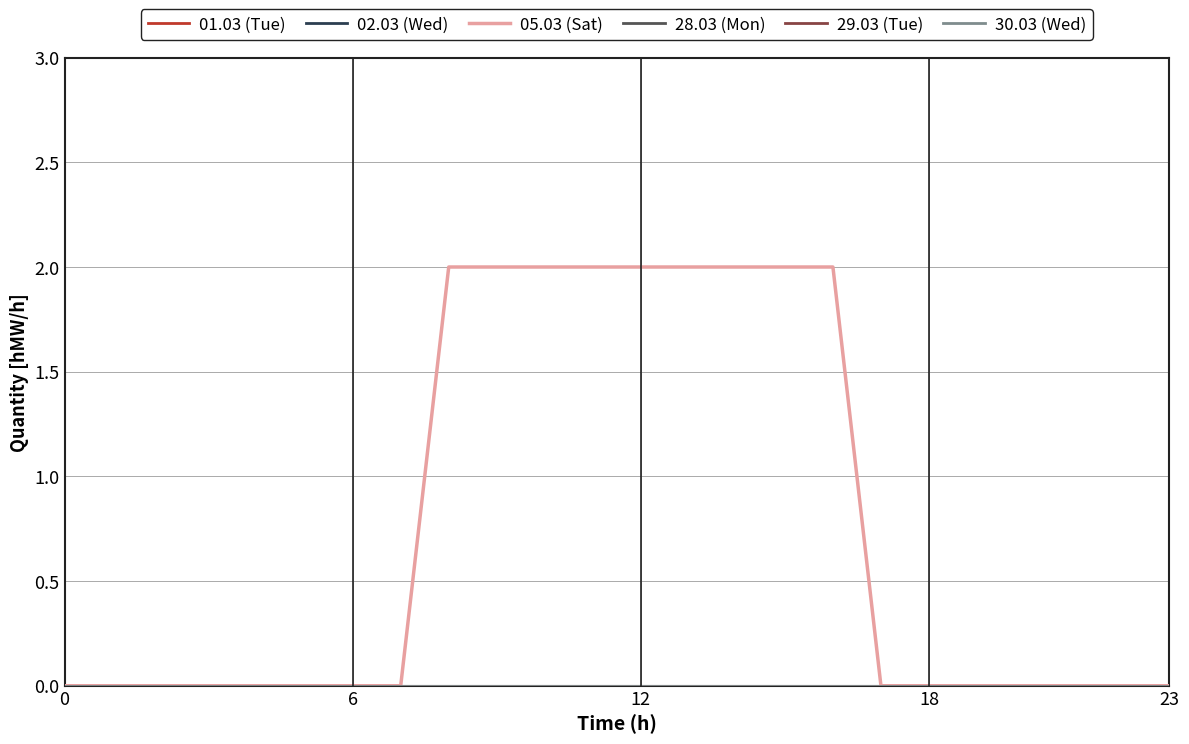

Is this an area chart (filled region under the line)?

No